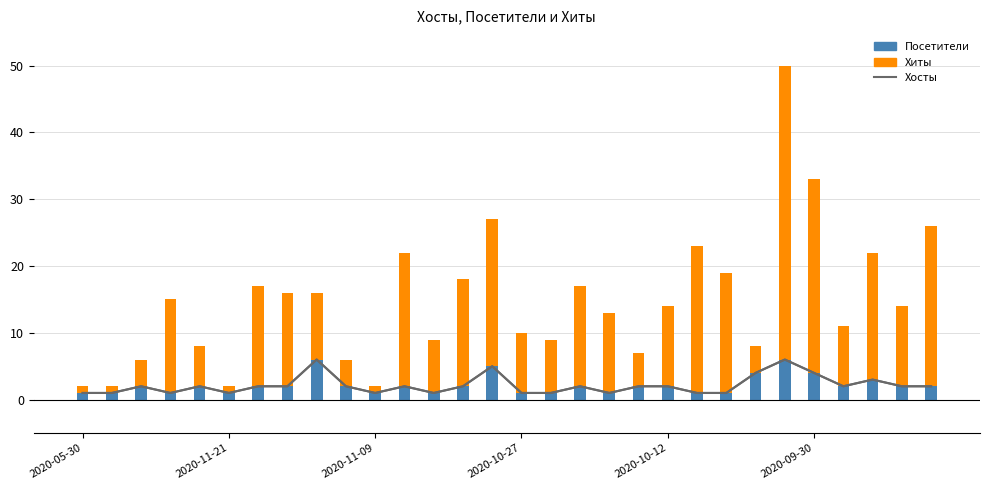

Which series has the widest spread of values?

Хиты